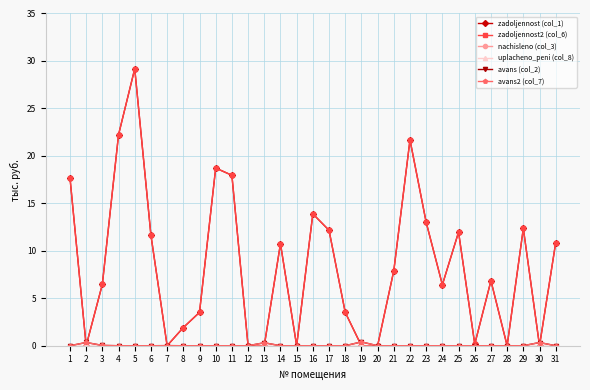

Reading left to right, transcribe all the data shown in this chart.

zadoljennost (col_1): 1=17.7	2=0.0	3=6.5	4=22.2	5=29.2	6=11.6	7=0.0	8=1.9	9=3.5	10=18.7	11=18.0	12=0.0	13=0.0	14=10.8	15=0.0	16=13.9	17=12.2	18=3.5	19=0.0	20=0.0	21=7.9	22=21.7	23=13.0	24=6.4	25=12.0	26=0.2	27=6.8	28=0.0	29=12.4	30=0.0	31=10.9
zadoljennost2 (col_6): 1=17.7	2=0.0	3=6.5	4=22.2	5=29.2	6=11.6	7=0.0	8=1.9	9=3.5	10=18.7	11=18.0	12=0.0	13=0.0	14=10.8	15=0.0	16=13.9	17=12.2	18=3.5	19=0.0	20=0.0	21=7.9	22=21.7	23=13.0	24=6.4	25=12.0	26=0.2	27=6.8	28=0.0	29=12.4	30=0.0	31=10.9
nachisleno (col_3): 1=0.0	2=0.0	3=0.0	4=0.0	5=0.0	6=0.0	7=0.0	8=0.0	9=0.0	10=0.0	11=0.0	12=0.0	13=0.0	14=0.0	15=0.0	16=0.0	17=0.0	18=0.0	19=0.0	20=0.0	21=0.0	22=0.0	23=0.0	24=0.0	25=0.0	26=0.0	27=0.0	28=0.0	29=0.0	30=0.0	31=0.0
uplacheno_peni (col_8): 1=0.0	2=0.0	3=0.0	4=0.0	5=0.0	6=0.0	7=0.0	8=0.0	9=0.0	10=0.0	11=0.0	12=0.0	13=0.0	14=0.0	15=0.0	16=0.0	17=0.0	18=0.0	19=0.0	20=0.0	21=0.0	22=0.0	23=0.0	24=0.0	25=0.0	26=0.0	27=0.0	28=0.0	29=0.0	30=0.0	31=0.0
avans (col_2): 1=0.0	2=0.3	3=0.0	4=0.0	5=0.0	6=0.0	7=0.0	8=0.0	9=0.0	10=0.0	11=0.0	12=0.0	13=0.3	14=0.0	15=0.0	16=0.0	17=0.0	18=0.0	19=0.4	20=0.0	21=0.0	22=0.0	23=0.0	24=0.0	25=0.0	26=0.0	27=0.0	28=0.0	29=0.0	30=0.3	31=0.0
avans2 (col_7): 1=0.0	2=0.3	3=0.0	4=0.0	5=0.0	6=0.0	7=0.0	8=0.0	9=0.0	10=0.0	11=0.0	12=0.0	13=0.3	14=0.0	15=0.0	16=0.0	17=0.0	18=0.0	19=0.4	20=0.0	21=0.0	22=0.0	23=0.0	24=0.0	25=0.0	26=0.0	27=0.0	28=0.0	29=0.0	30=0.3	31=0.0